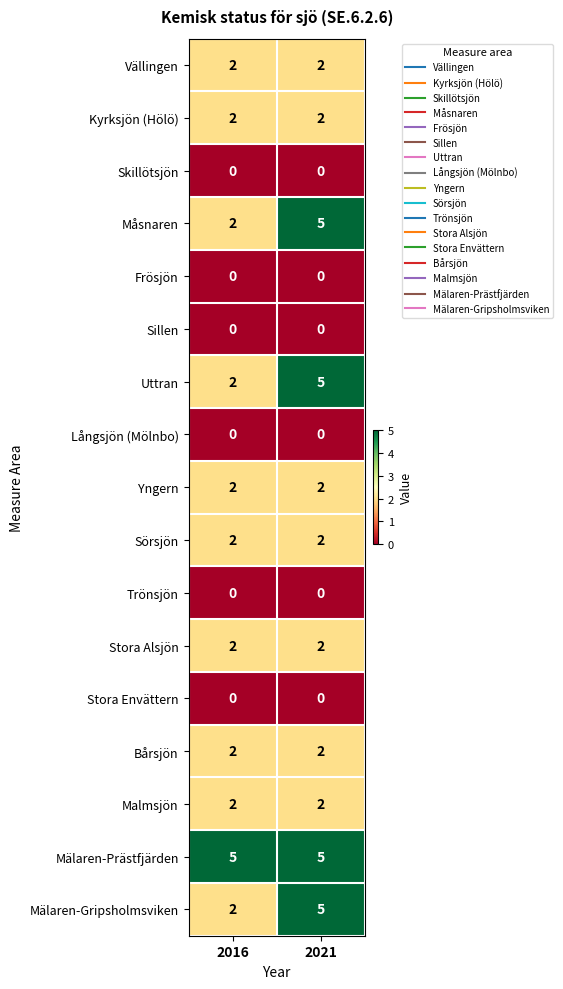

What is the sum of all Uttran values?

7